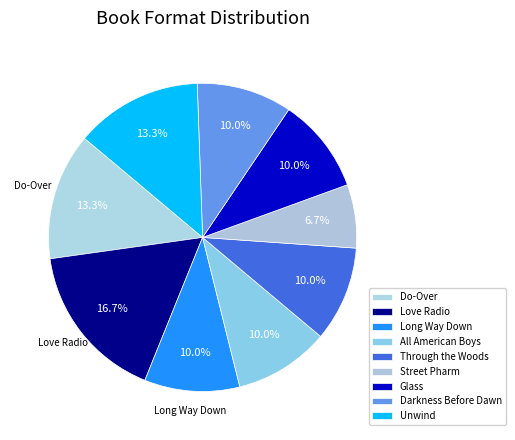

Between Long Way Down and Do-Over, which is larger?

Do-Over